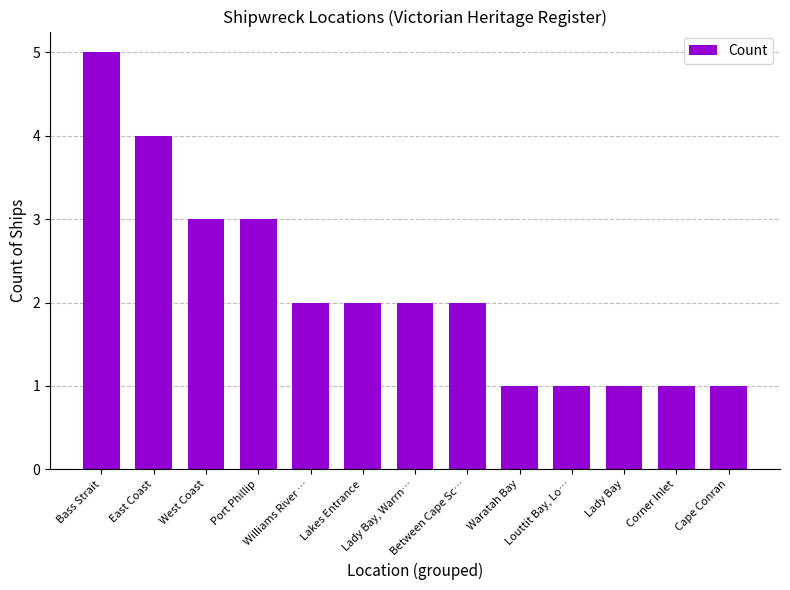

Where does the data first go above 2?

Bass Strait